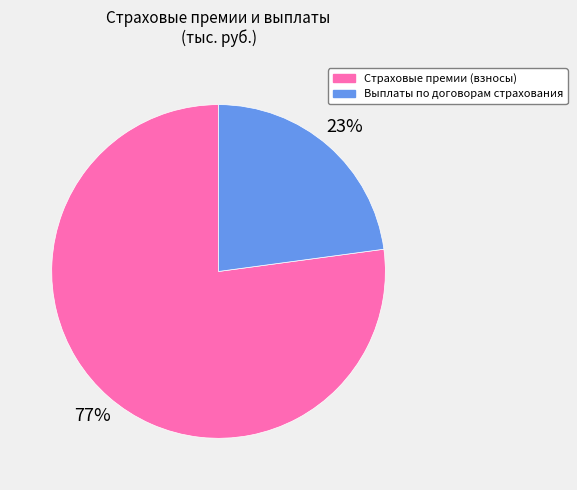

Is the sum of Страховые премии (взносы) and Выплаты по договорам страхования greater than half?

Yes